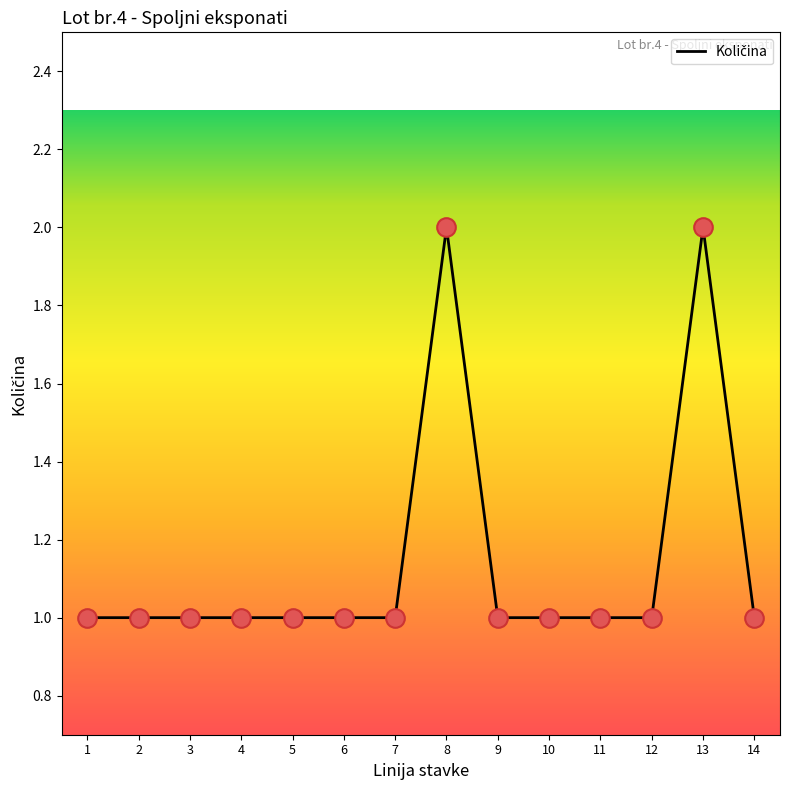

Approximately how many times larger is the value at 3 compared to 14?

1.0